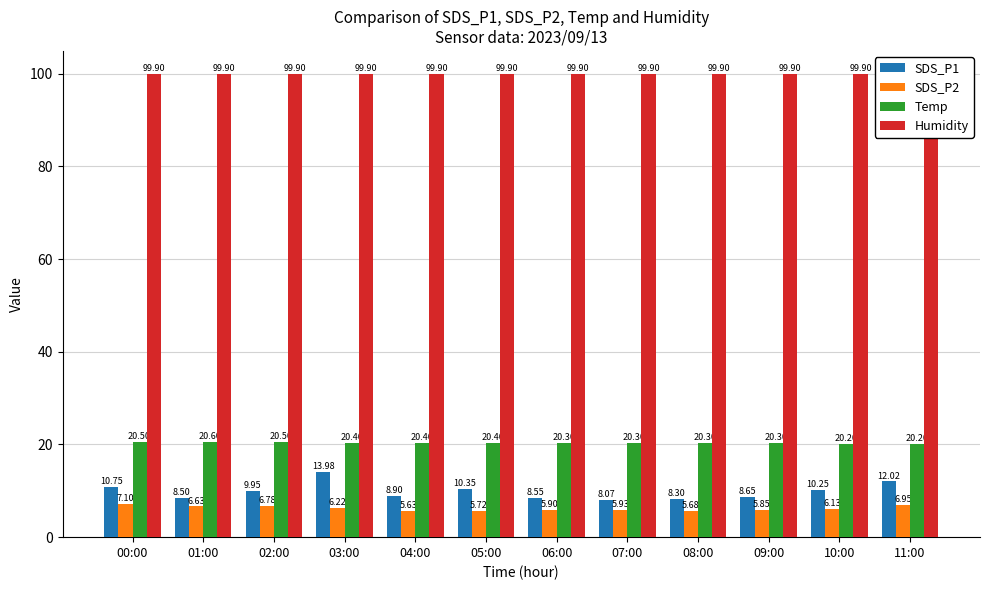

What is the label of the 4th bar from the left?

03:00